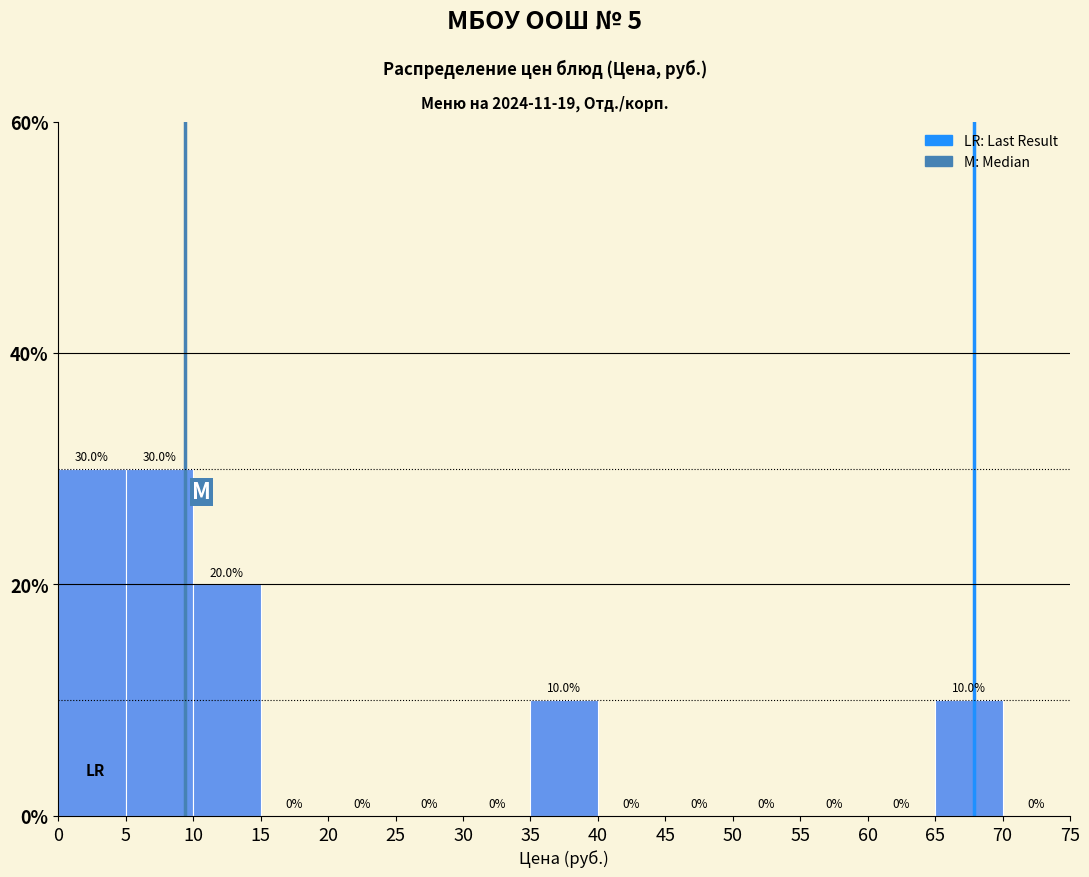

Reading left to right, list every bar in this chart as the range it spans on the x-axis followed by its height.

0 to 5: 30.0
5 to 10: 30.0
10 to 15: 20.0
15 to 20: 0.0
20 to 25: 0.0
25 to 30: 0.0
30 to 35: 0.0
35 to 40: 10.0
40 to 45: 0.0
45 to 50: 0.0
50 to 55: 0.0
55 to 60: 0.0
60 to 65: 0.0
65 to 70: 10.0
70 to 75: 0.0